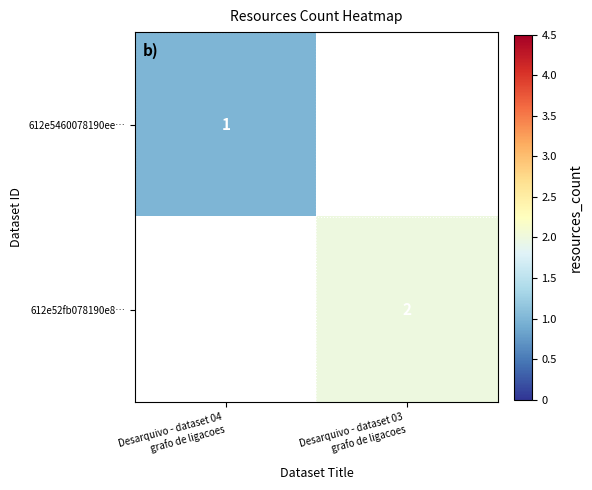

At which label is 612e5460078190ee… closest to 1?

Desarquivo - dataset 04 grafo de ligacoes